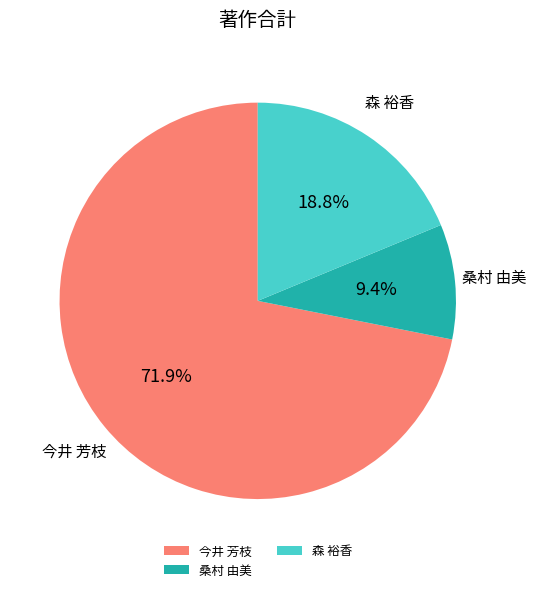

Is 森 裕香 the majority of the pie?

No